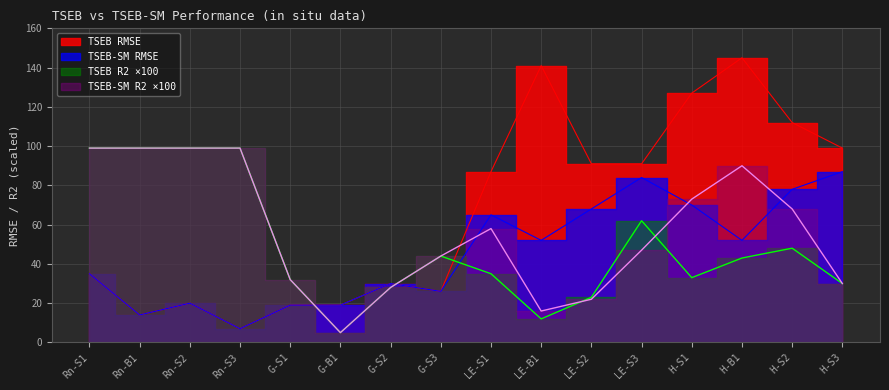

The value of TSEB R2 at Rn-S2 is 140.6. True or false?

False